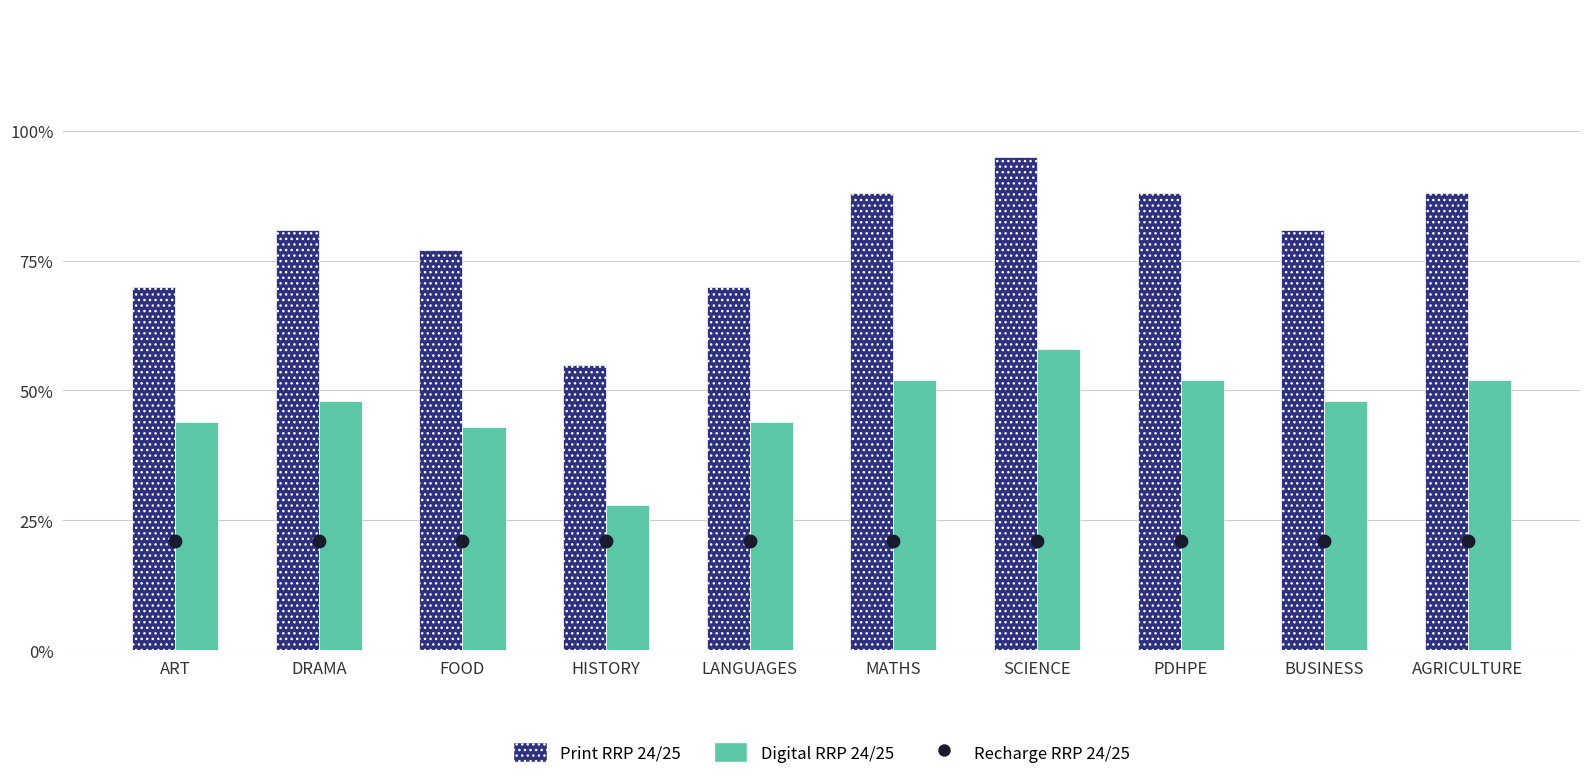

At which category is the sum across all series the highest?

SCIENCE